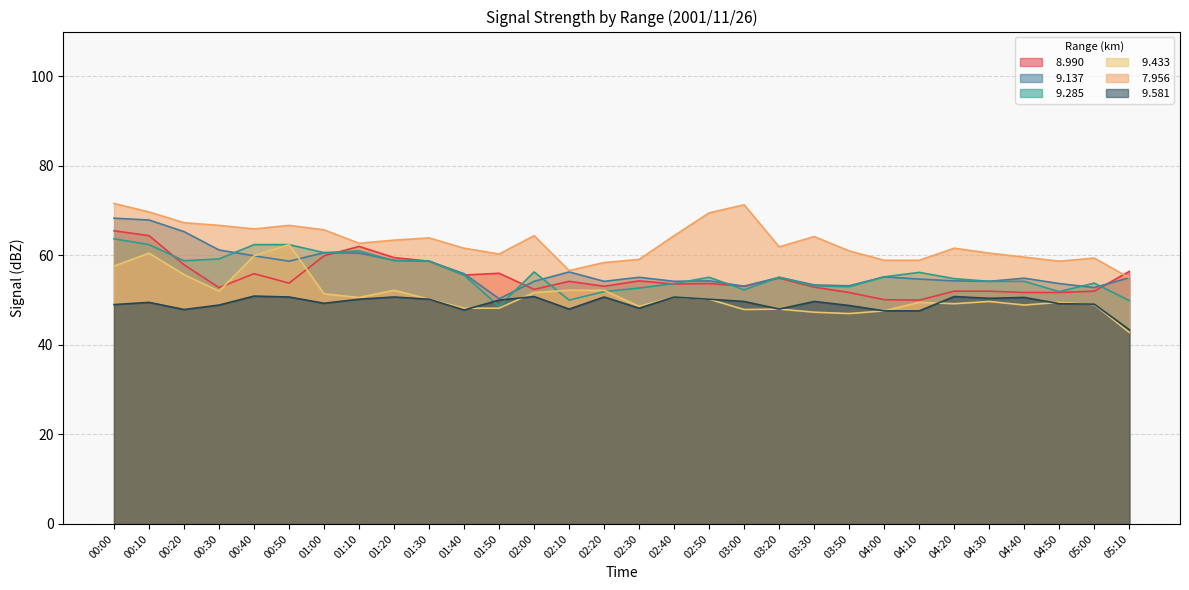

Count the number of data series in this chart.

6